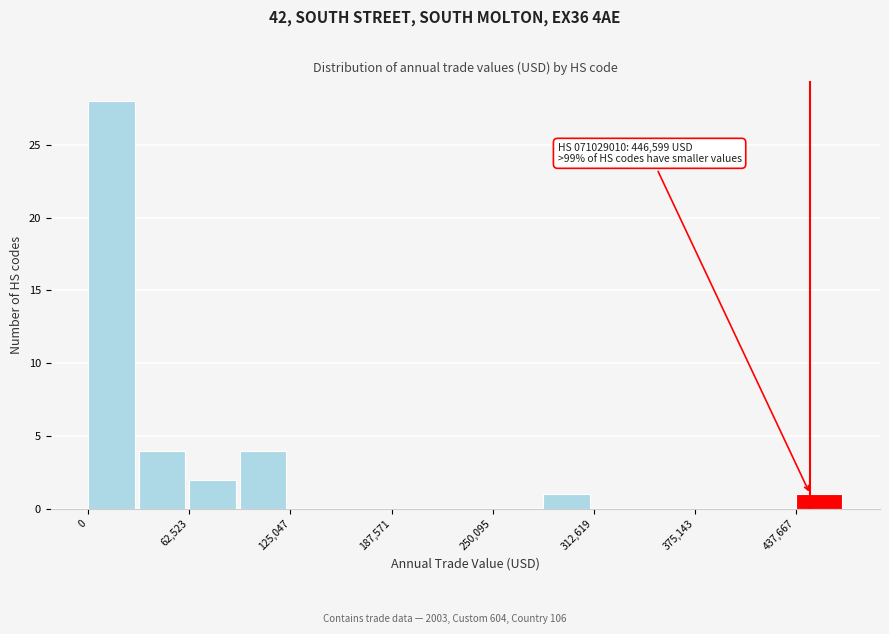

Read against the x-axis, roughly where is the centre of the tallest bar?

10000